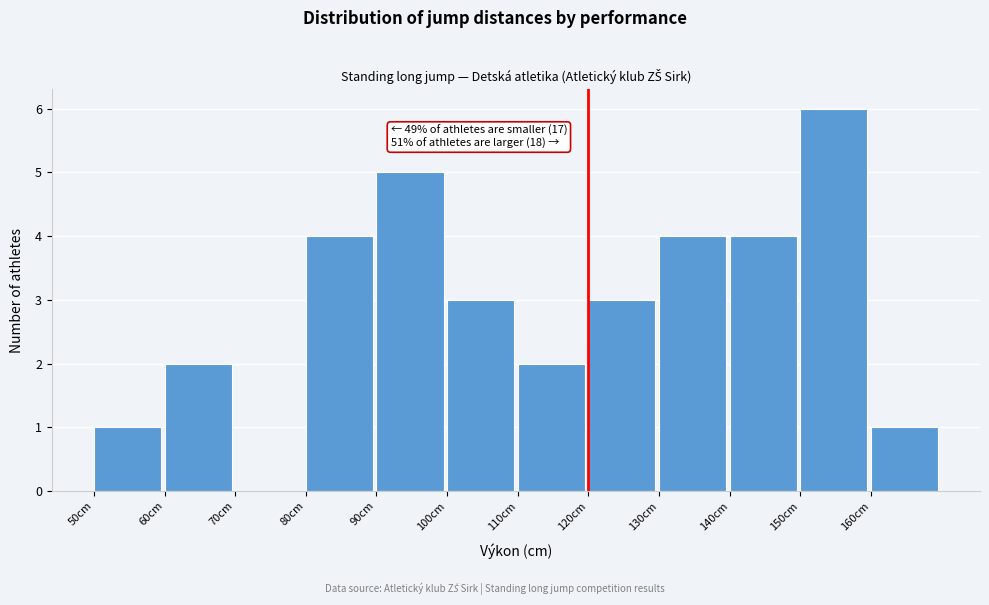

Over which range of the x-axis is the bar tallest?

150 to 160